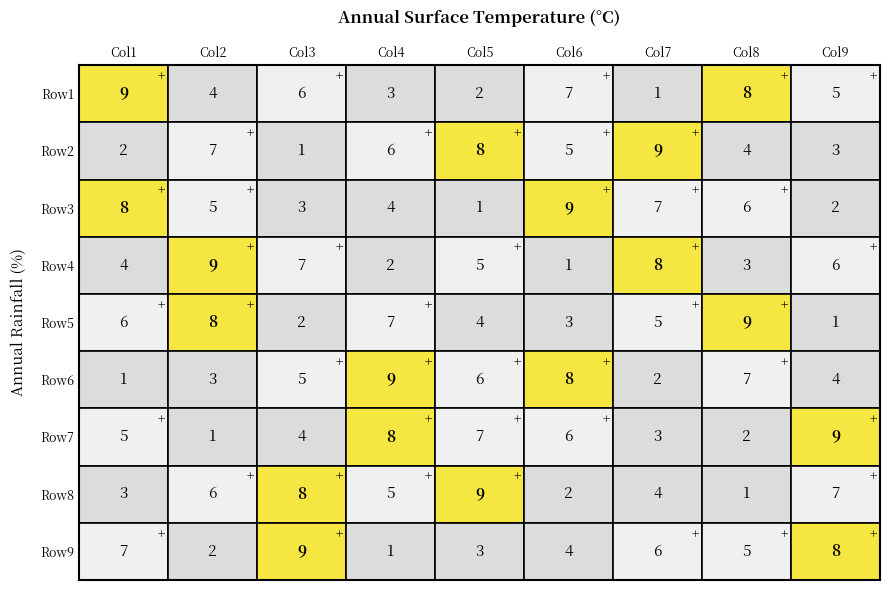

What is the approximate value of 4 at 8?

6